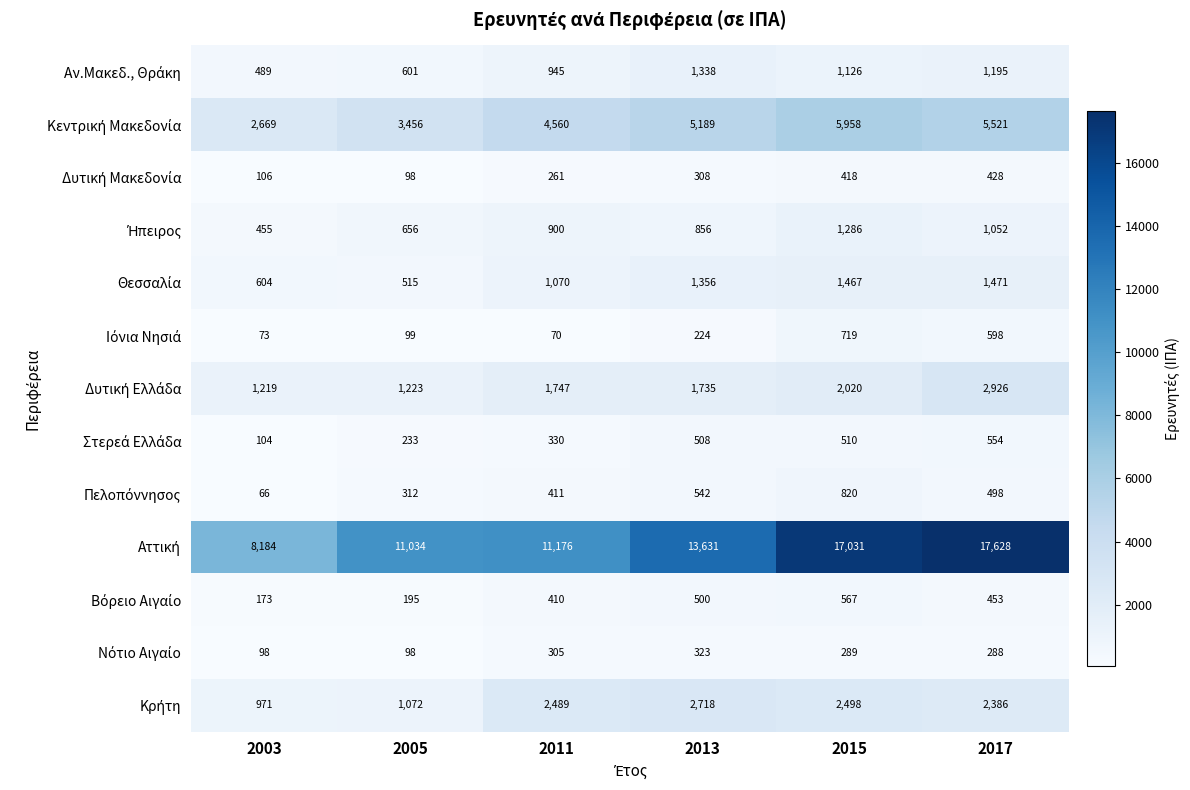

Which label corresponds to the smallest value in the chart?

2003